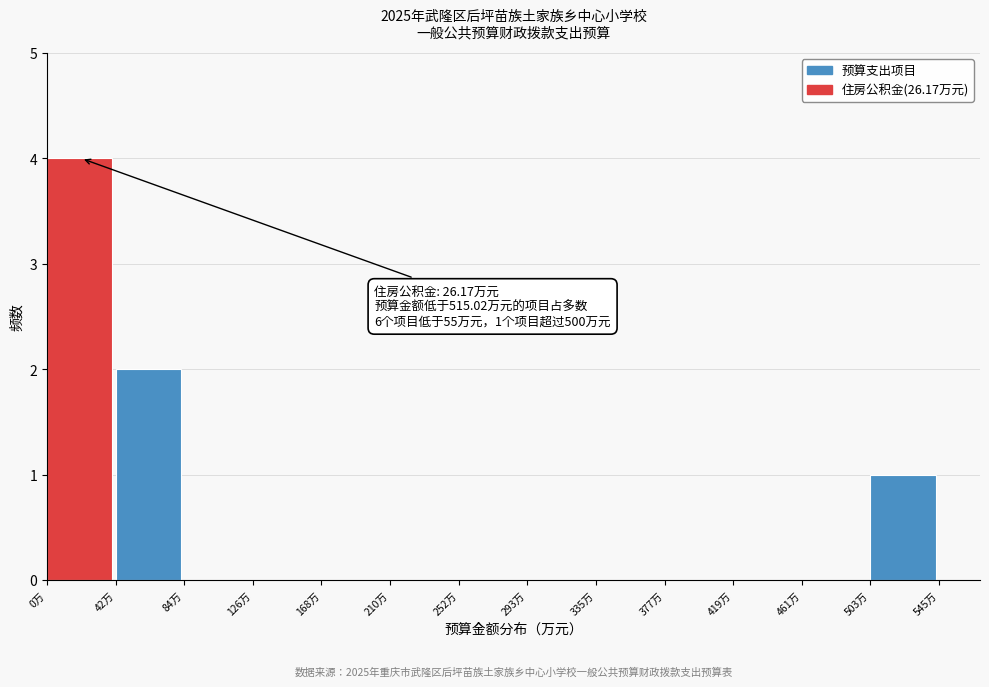

Over which range of the x-axis is the bar tallest?

0 to 40